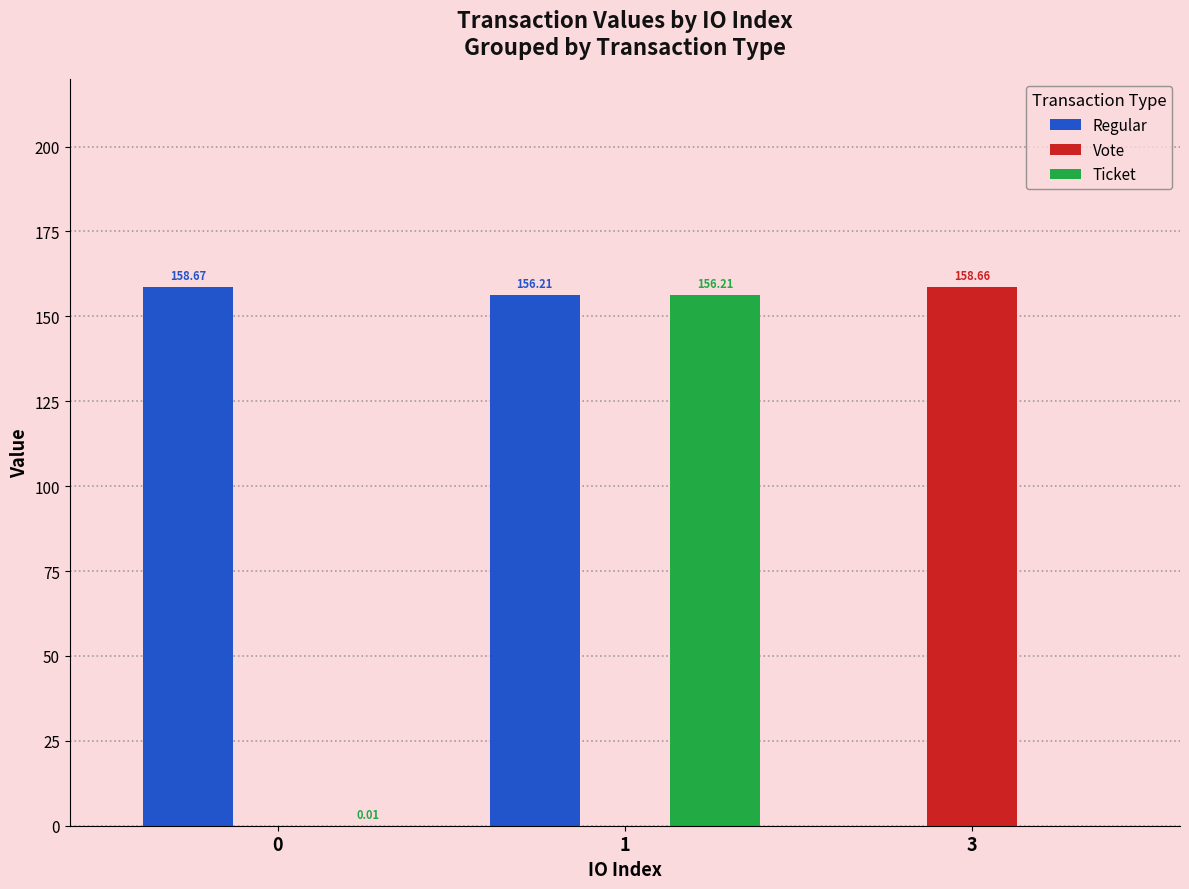

Between 0 and 1, which series saw the biggest shift?

Ticket